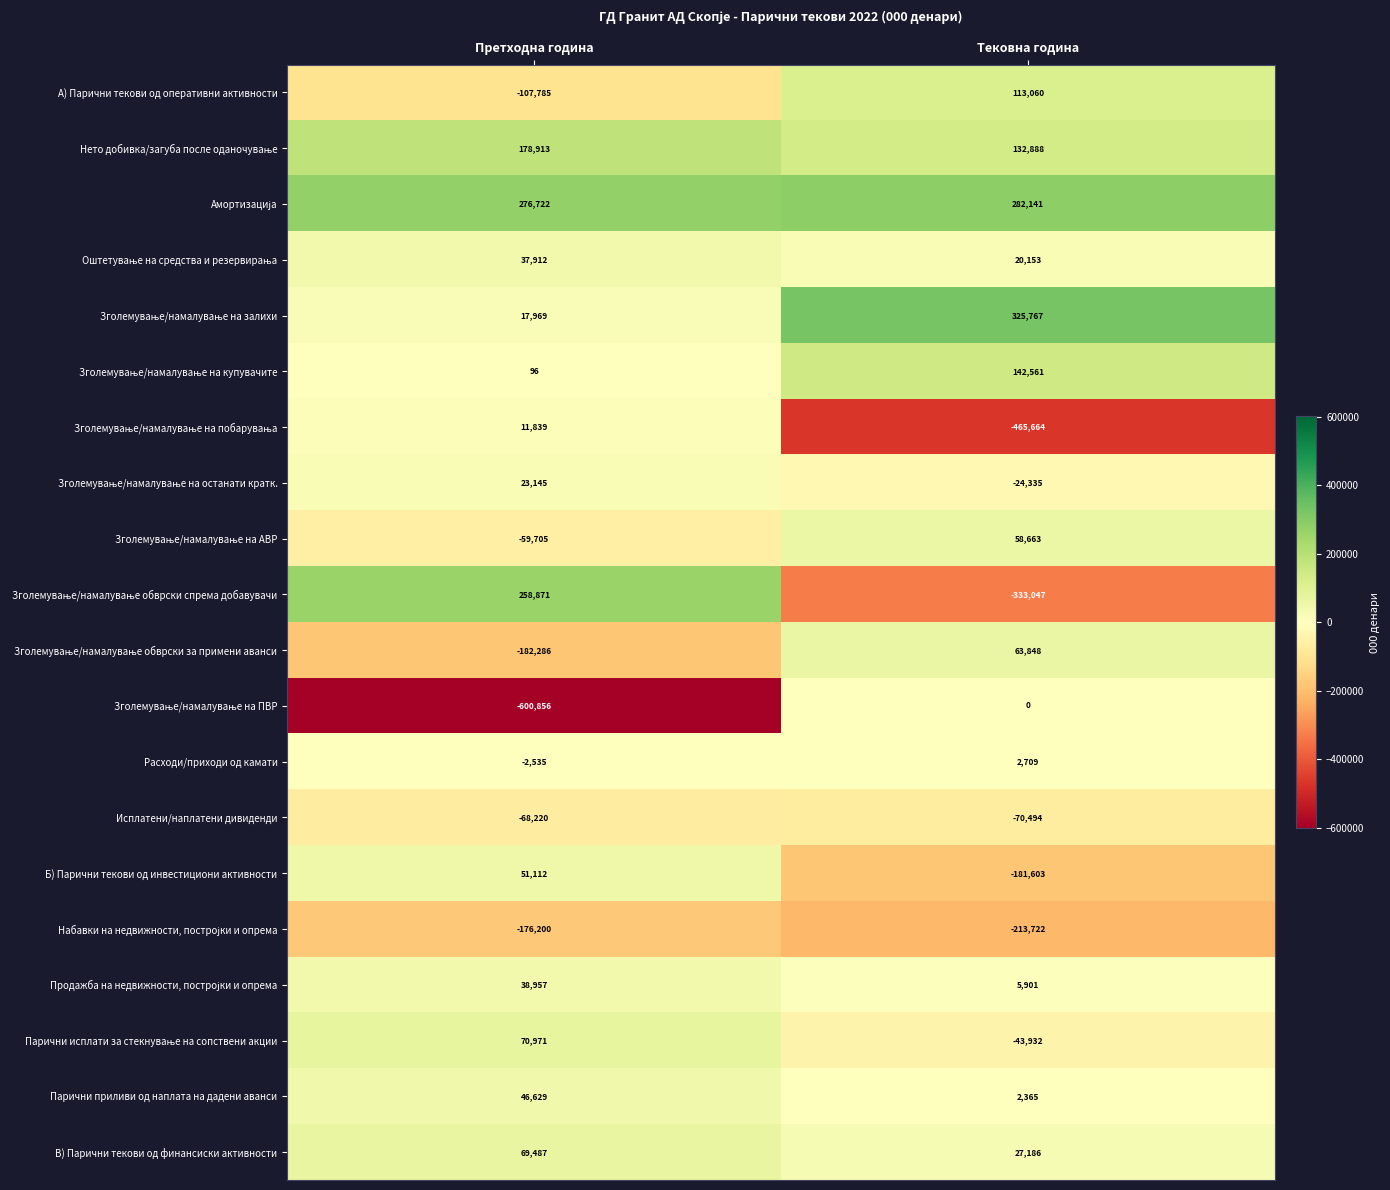

List the labels in order of Б) Парични текови од инвестициони активности value, largest first.

Претходна година, Тековна година